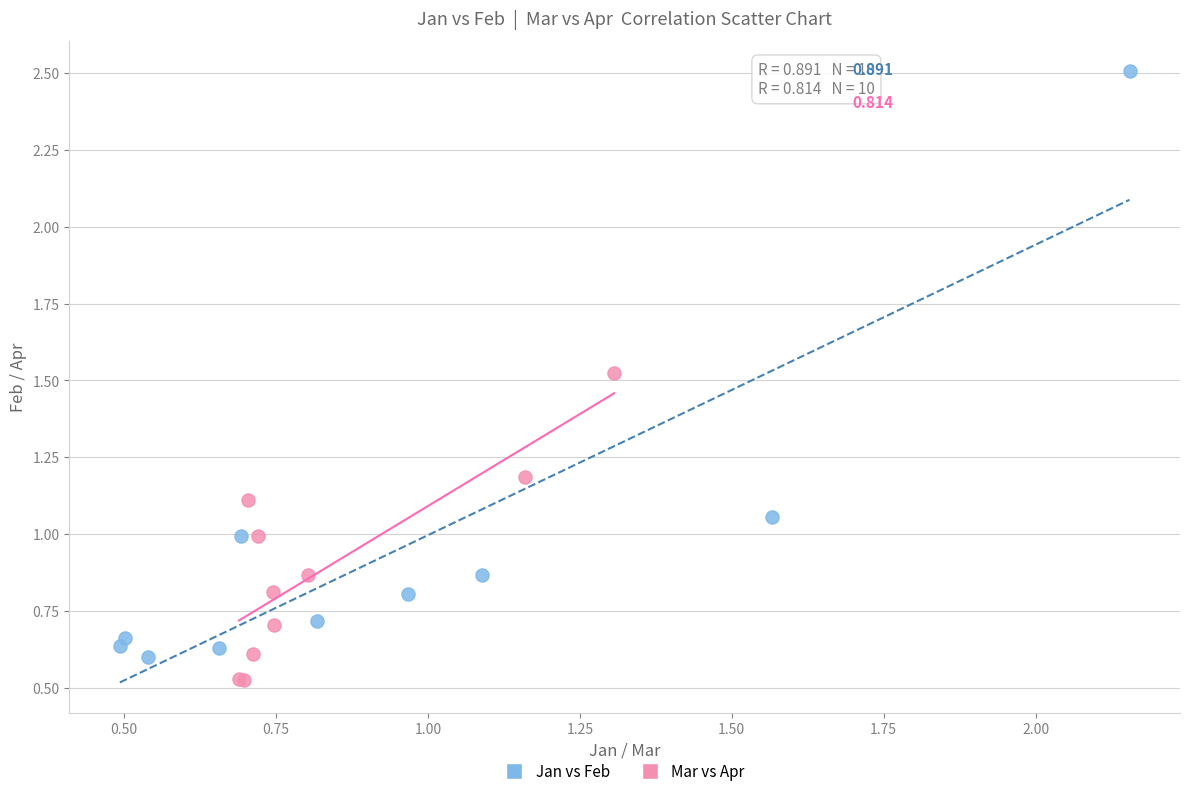

Which series contains the highest Y value?

Jan vs Feb